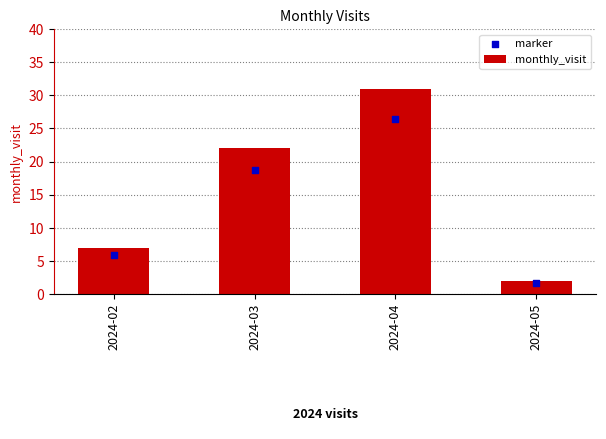

Which series has the largest Y range (max minus min)?

monthly_visit